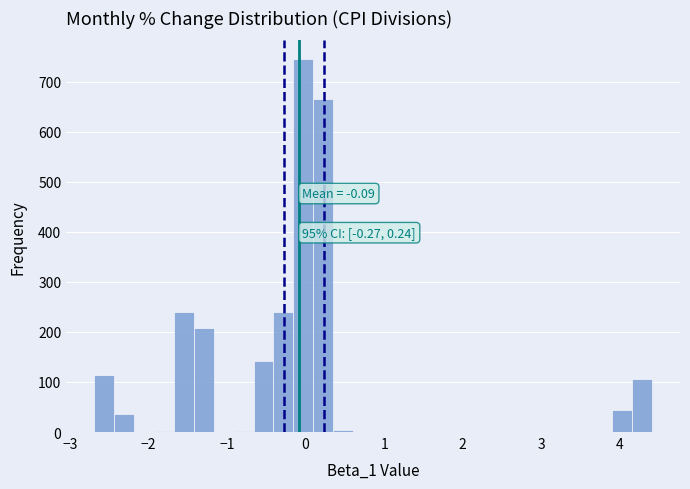

Around what value on the x-axis is the tallest bar? Give the approximate position of its centre, as read against the axis.

0.0